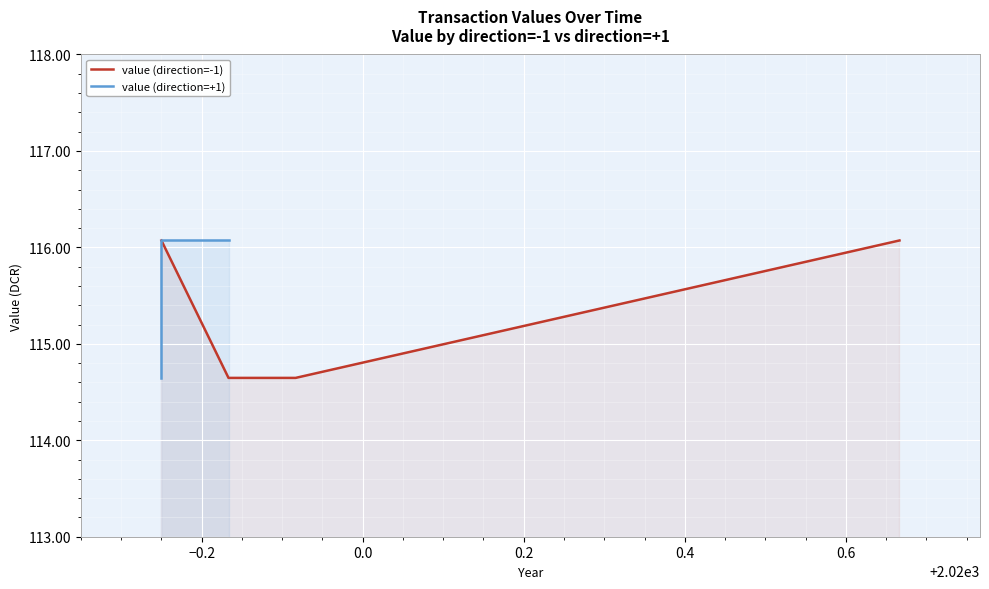

Is it true that value (direction=-1) equals 163.6 at 16?

False